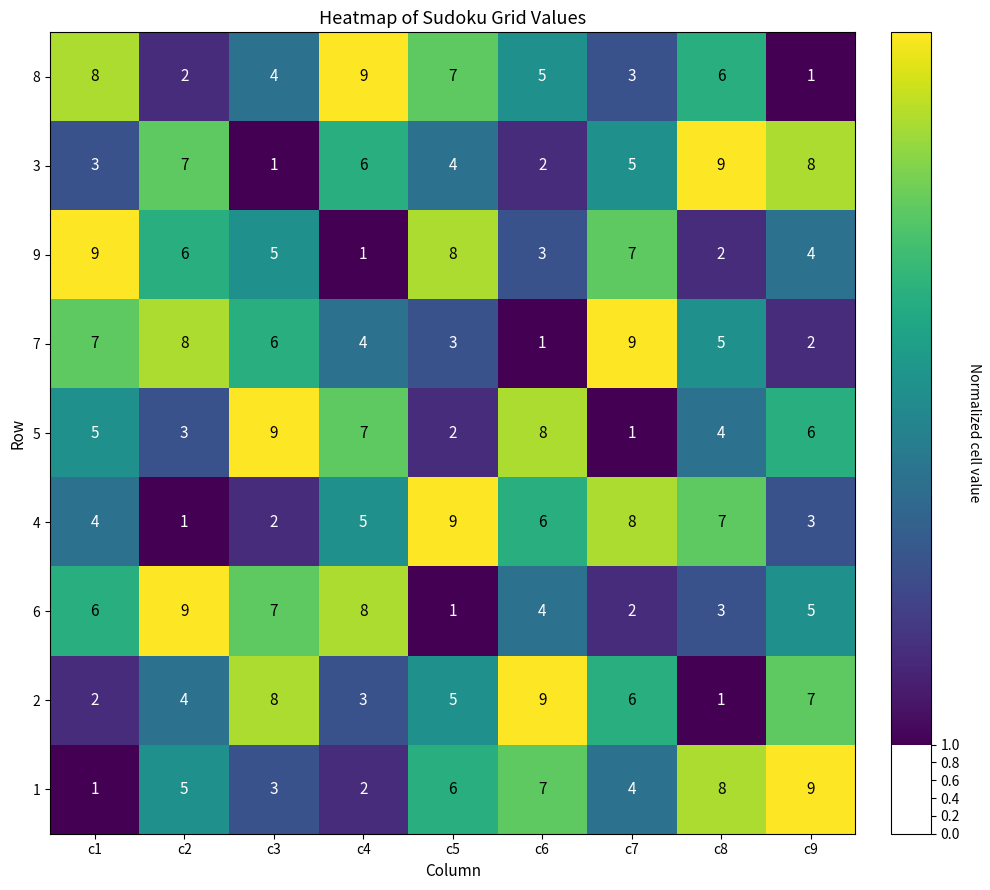

List the labels in order of 4 value, smallest first.

c2, c3, c9, c1, c4, c6, c8, c7, c5